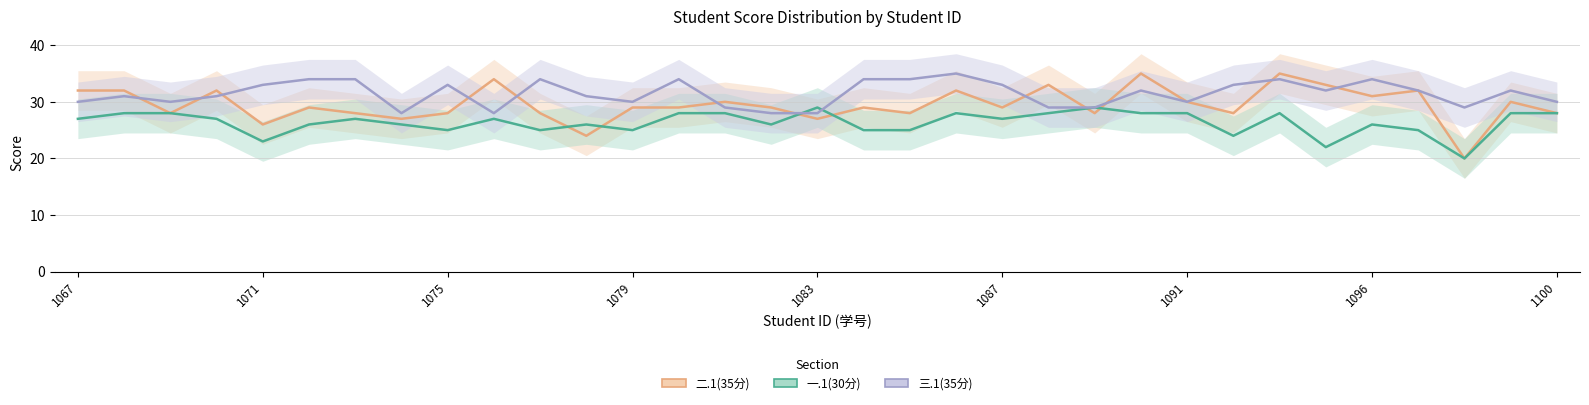

Between 1075 and 29, which series saw the biggest shift?

二.1(35分)